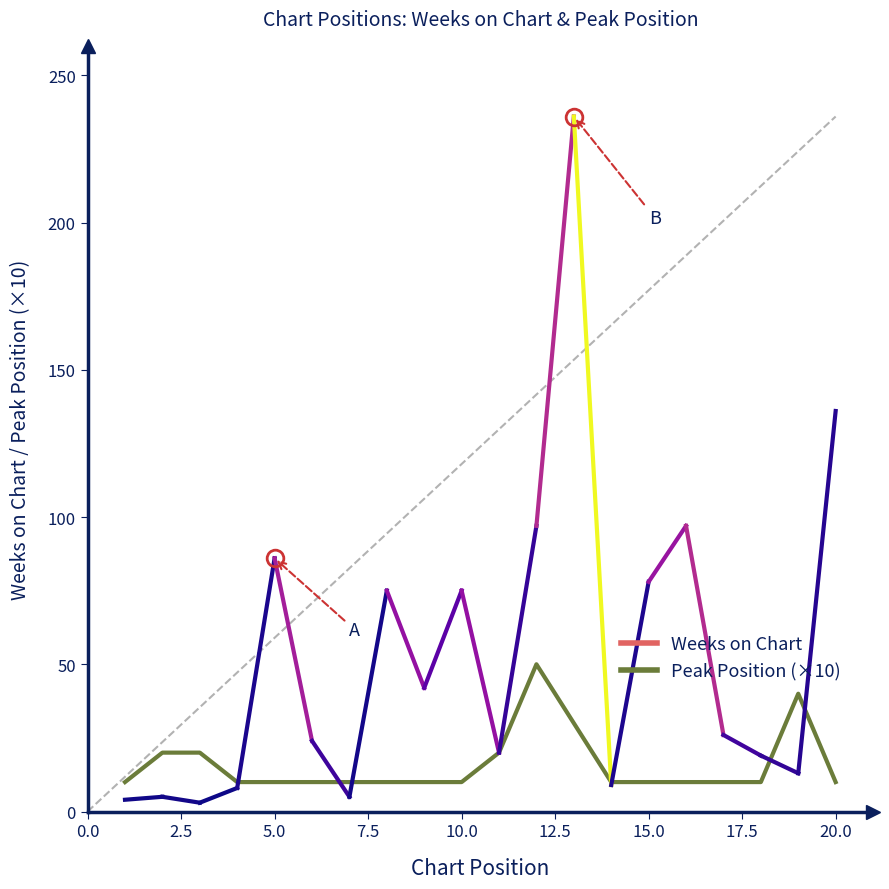

What is the difference between the maximum and minimum values?

40